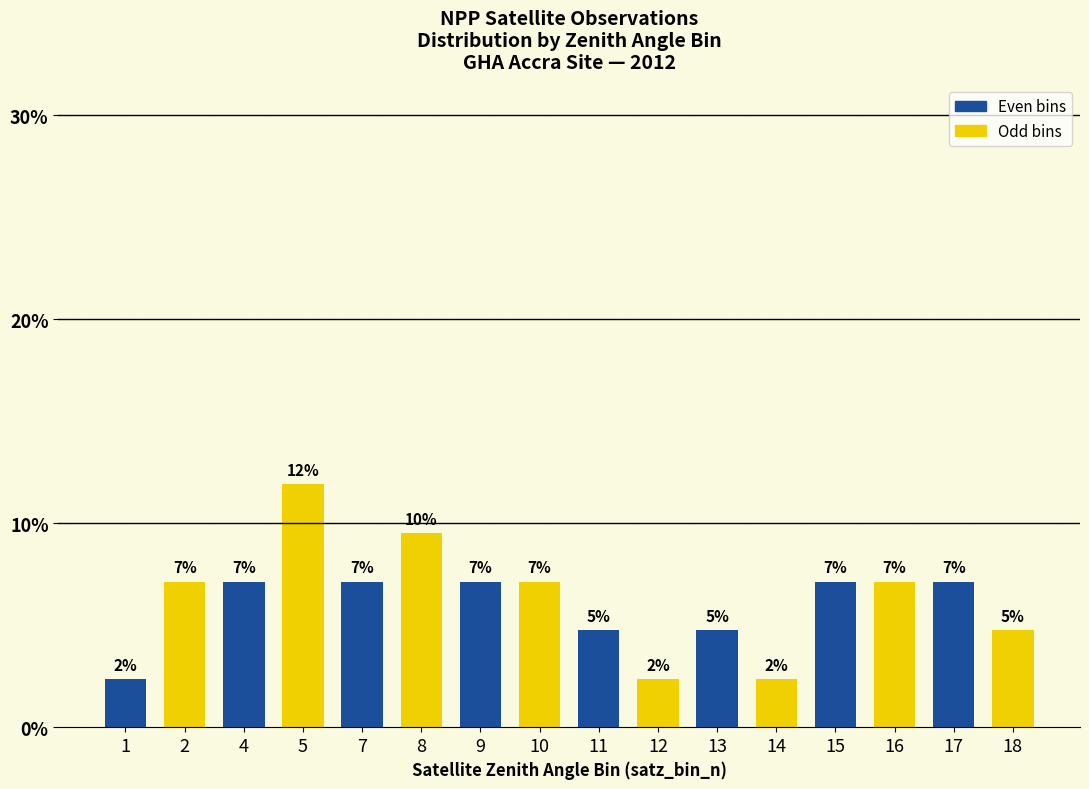

True or false: the data shows 3.7 at 15.

False